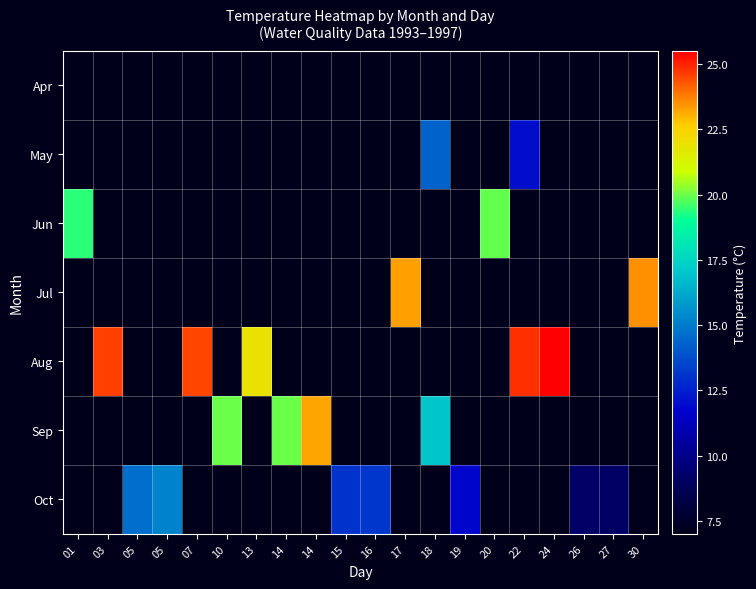

Which category has the lowest value in the Apr series?

01